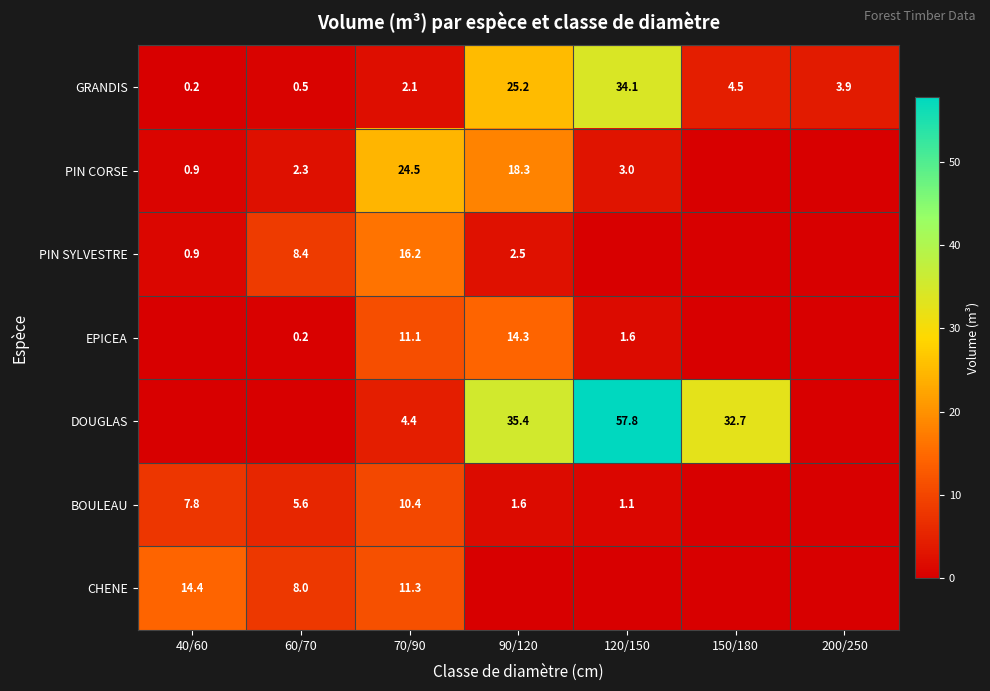

At which label does GRANDIS reach its peak?

120/150